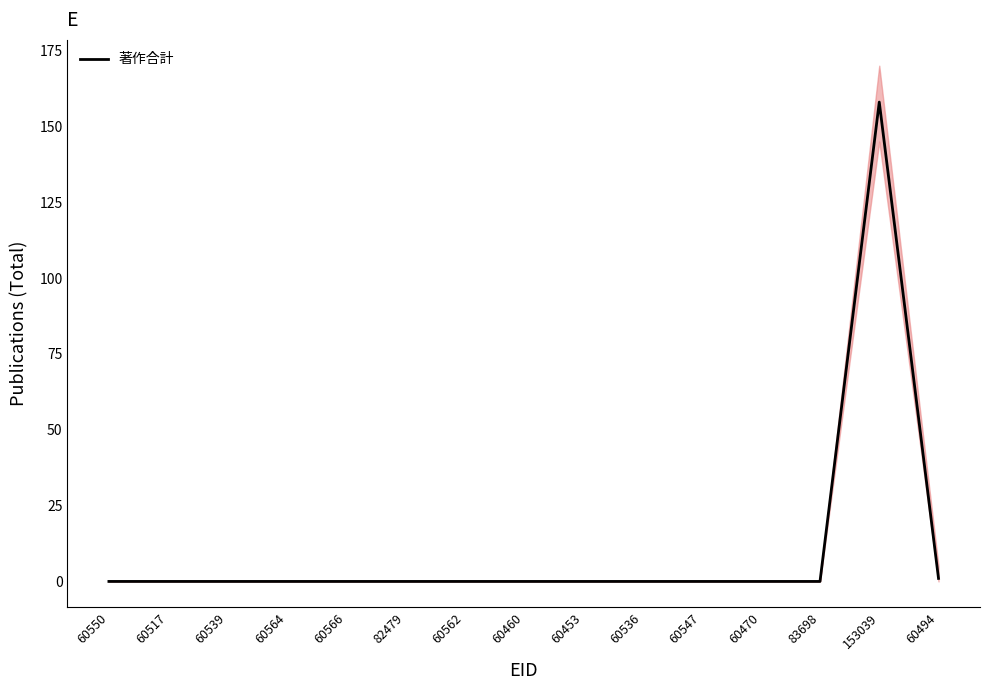

Rank the categories by value from lowest to highest.

60550, 60517, 60539, 60564, 60566, 82479, 60562, 60460, 60453, 60536, 60547, 60470, 83698, 60494, 153039